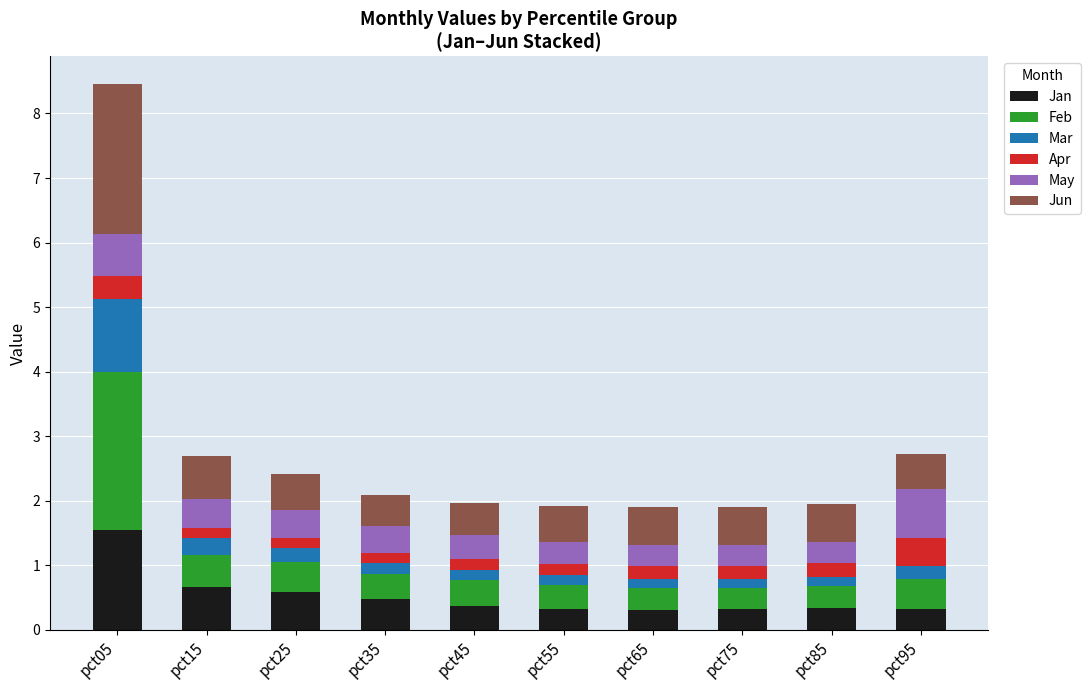

What is the lowest value of the Jan series?

0.3